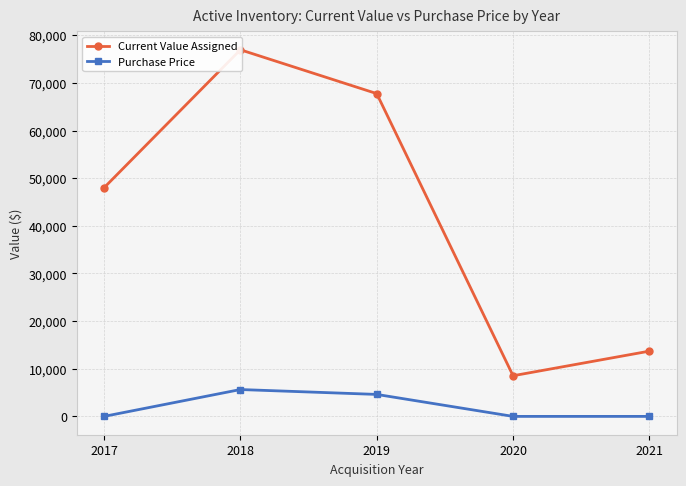

What is the difference between the maximum and minimum values in the Purchase Price series?

5638